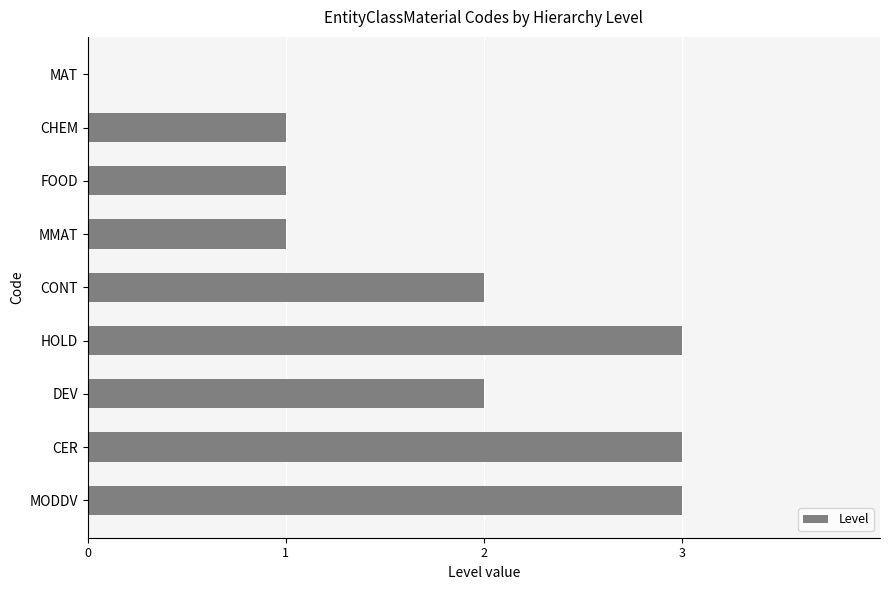

What is the sum of all values?

16